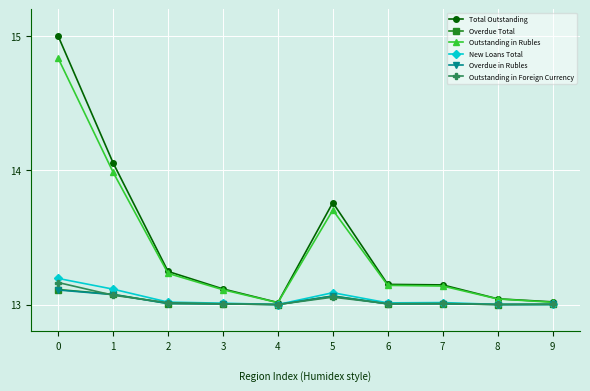

What is the maximum value shown in the chart?

15.0